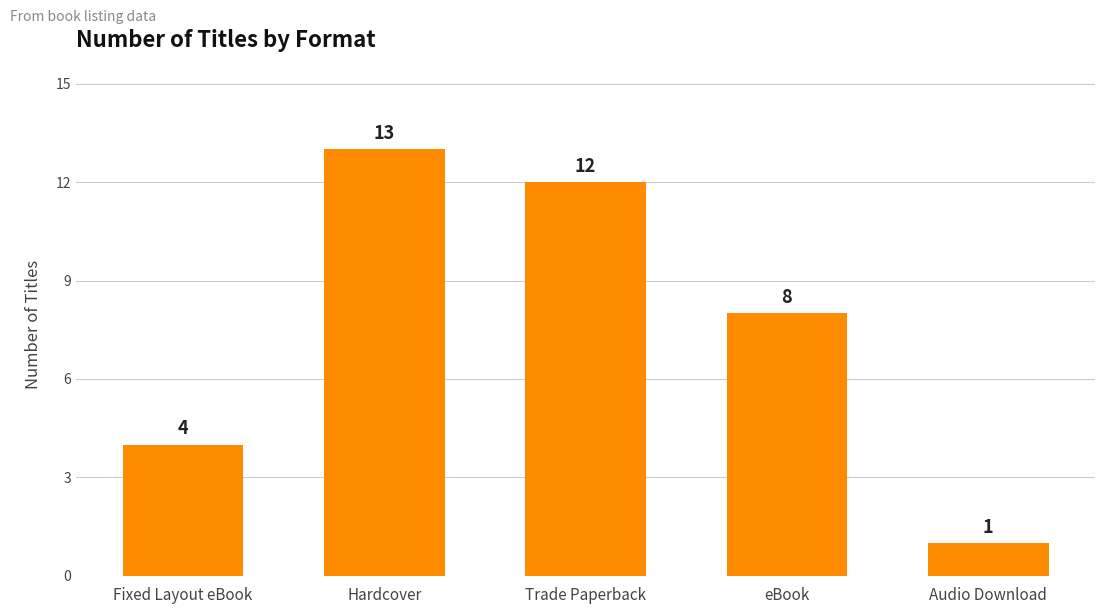

What is the difference between the values at Trade Paperback and Hardcover?

1